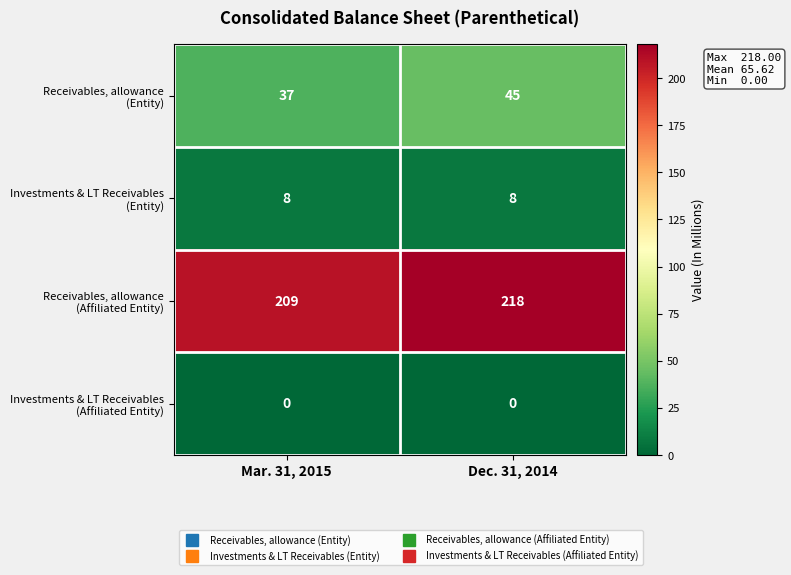

What is the maximum value shown in the chart?

218